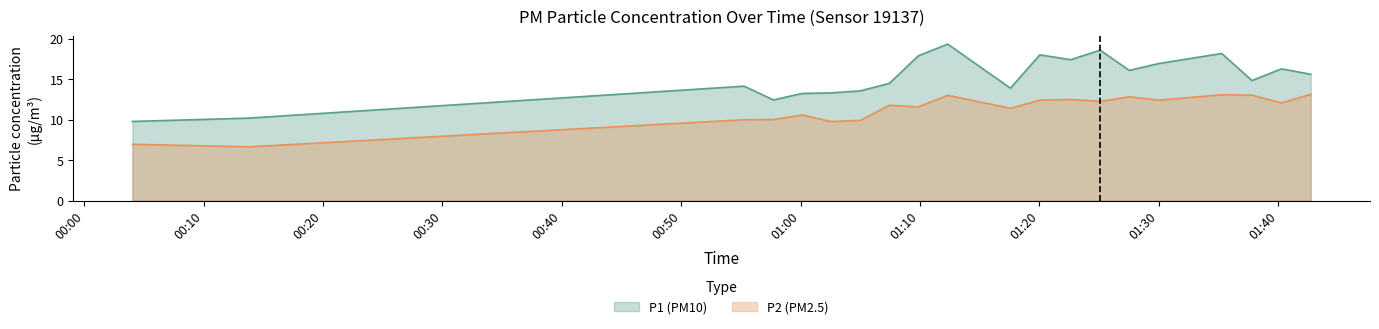

Rank the series by their average value, from lowest to highest.

P2 (PM2.5), P1 (PM10)